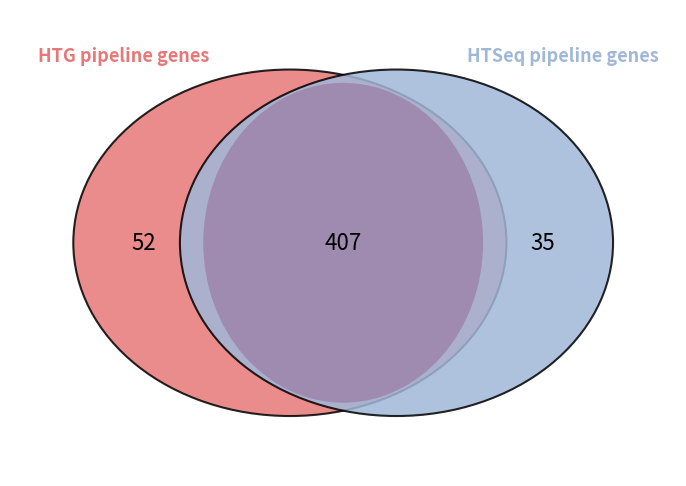

The Extension.value[x] slice represents 1% of the pie. True or false?

False